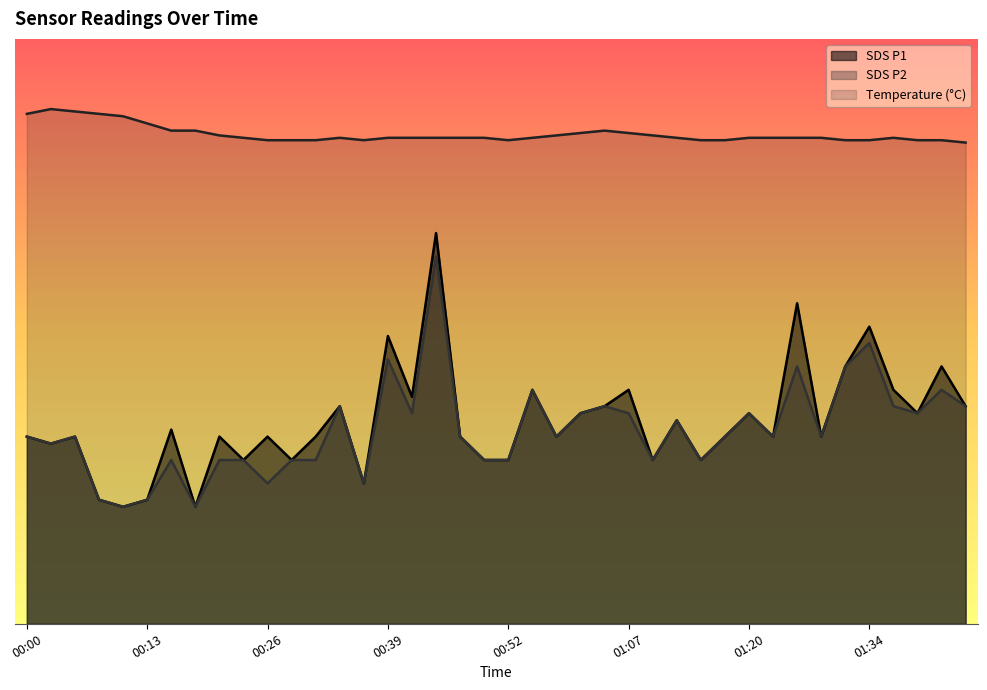

Is it true that SDS_P2 equals 3.4 at 00:57?

False